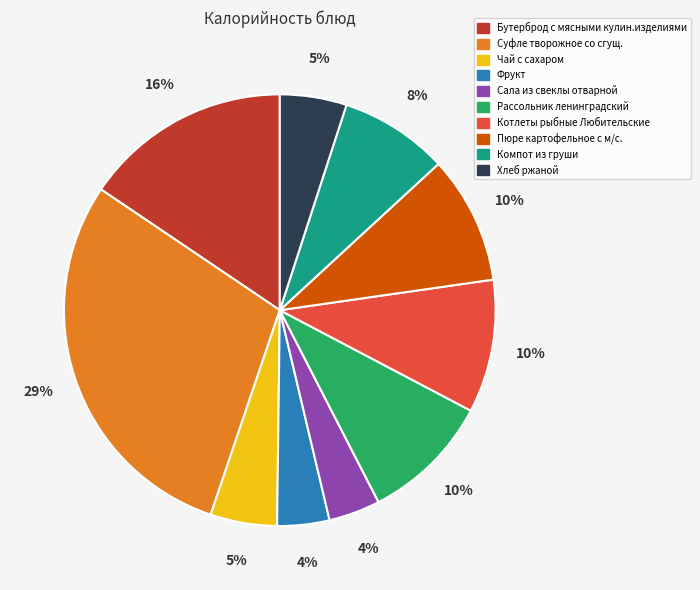

Combined, do Котлеты рыбные Любительские and Сала из свеклы отварной account for over 50%?

No